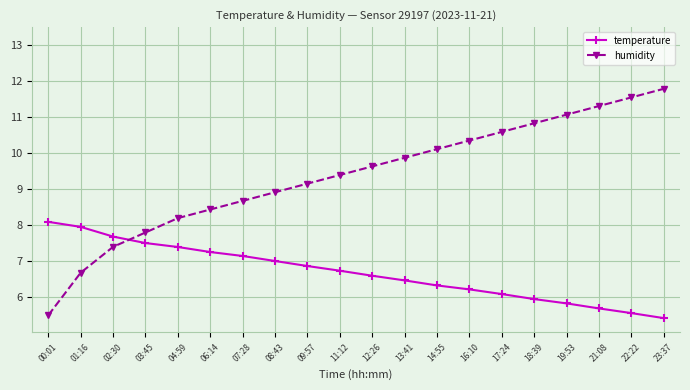

Rank the series at 14:55 from highest to lowest value.

humidity, temperature